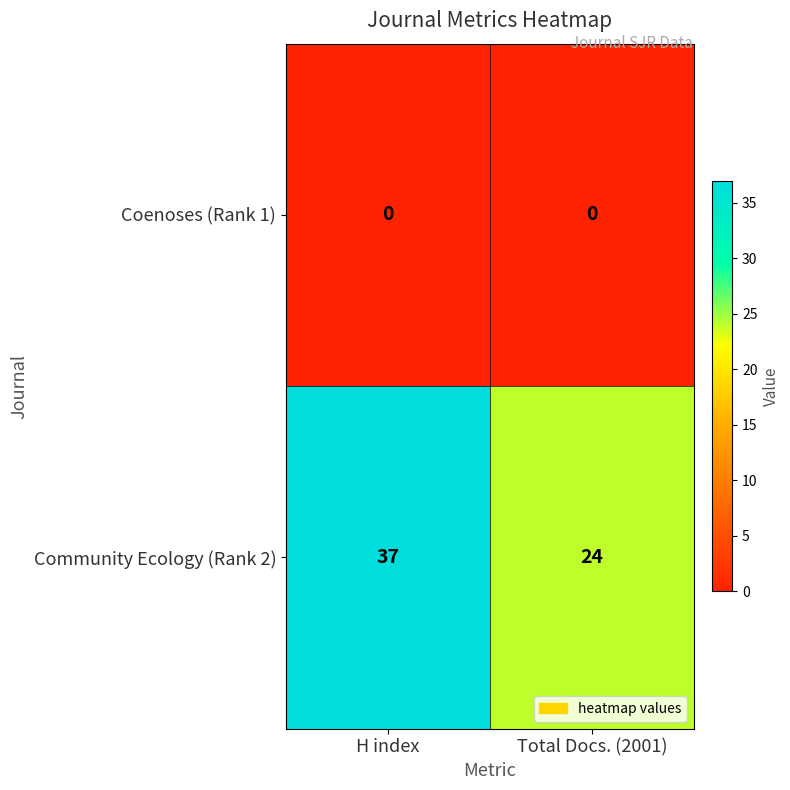

True or false: Community Ecology (Rank 2) has a value of 40 at Total Docs. (2001).

False